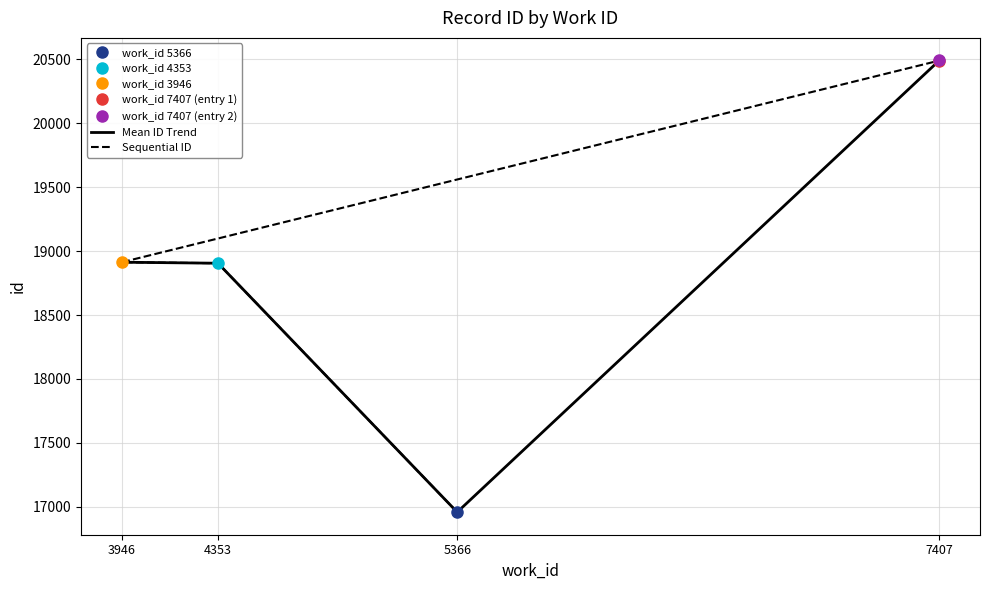

Which has a higher value, 7407 or 3946?

7407